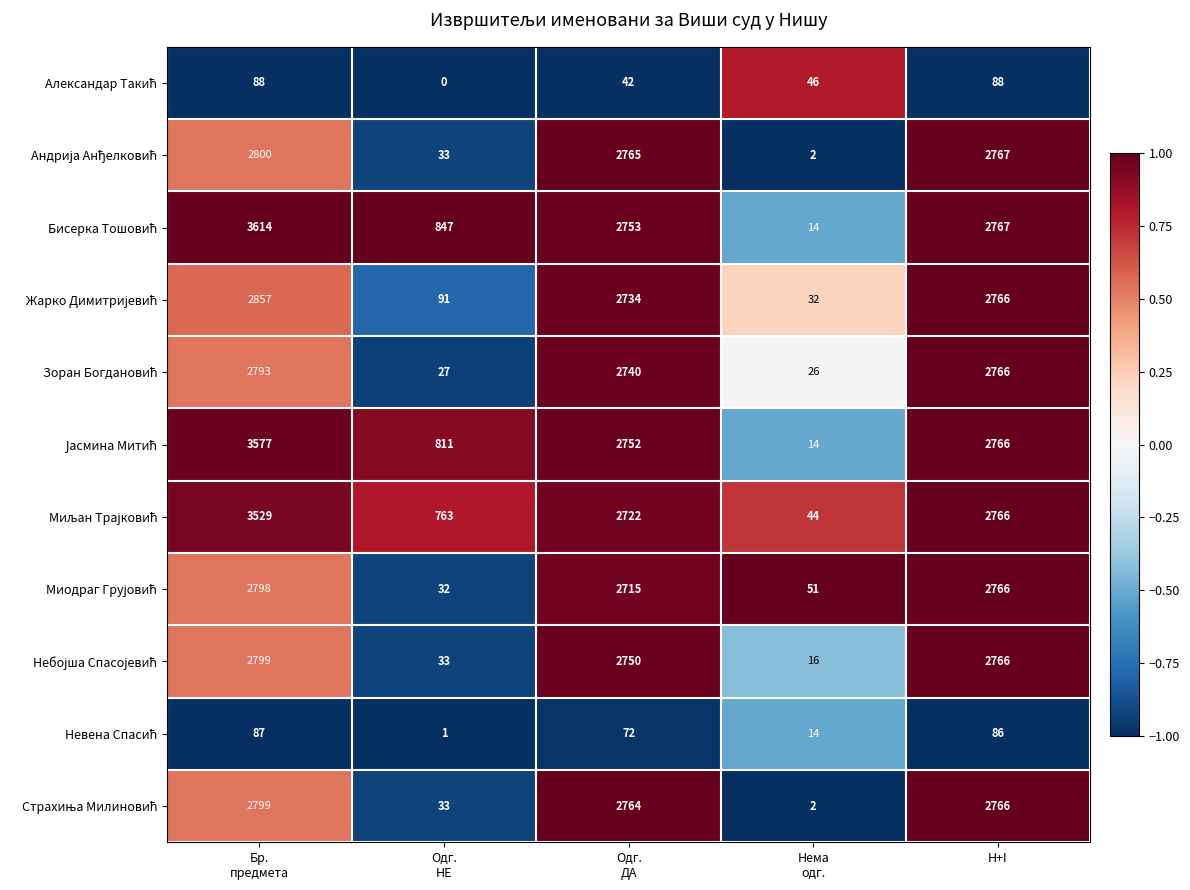

What is the greatest value displayed?

3614